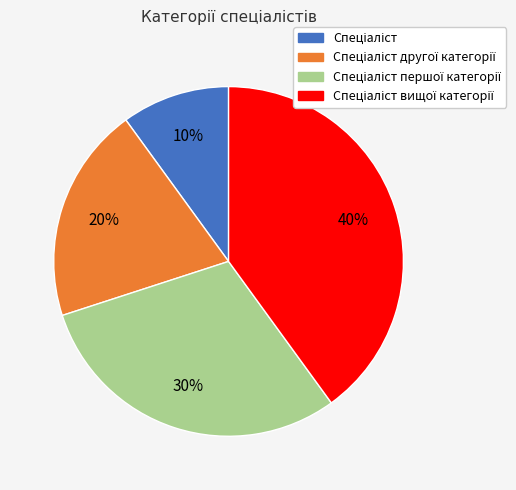

To the nearest percent, what is the difference between the largest and smallest slice percentages?

30%